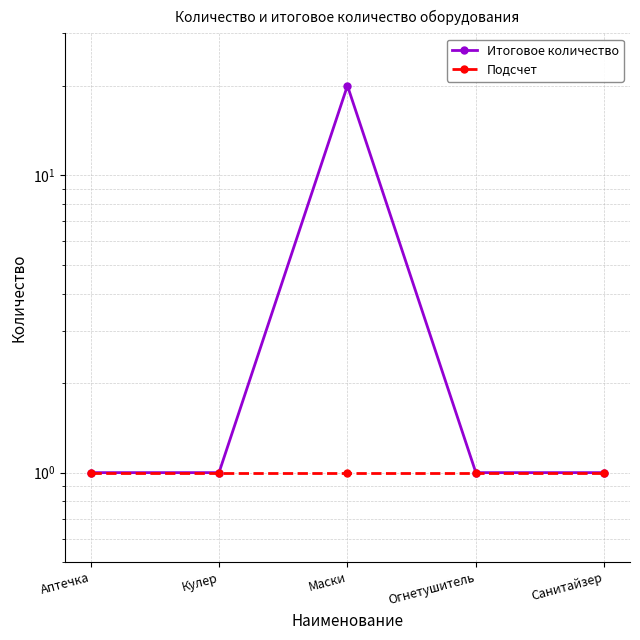

Reading right to left, what are all the values shown in this chart?

Итоговое количество: Санитайзер=1	Огнетушитель=1	Маски=20	Кулер=1	Аптечка=1
Подсчет: Санитайзер=1	Огнетушитель=1	Маски=1	Кулер=1	Аптечка=1